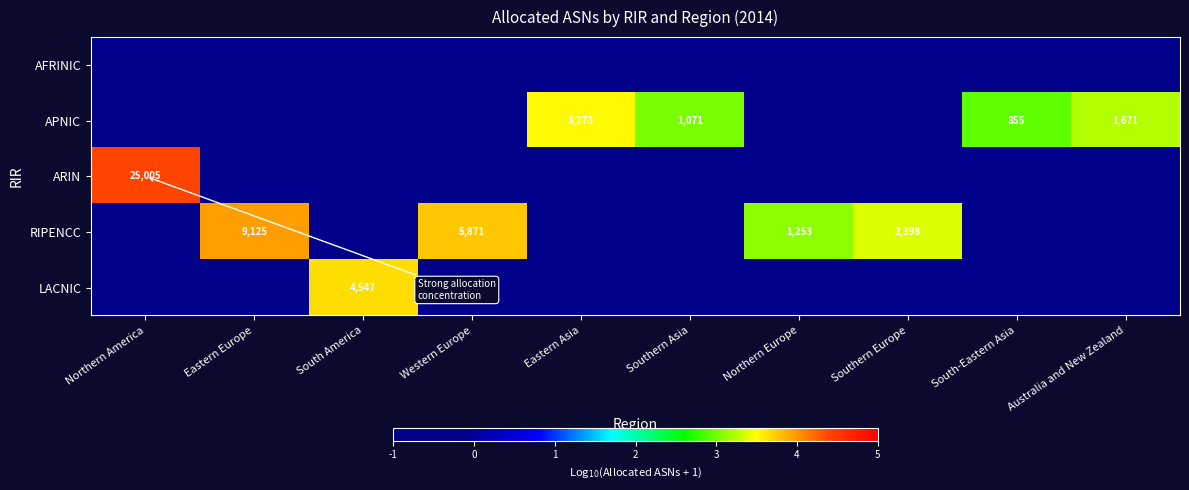

True or false: APNIC has a value of 1671 at Australia and New Zealand.

True